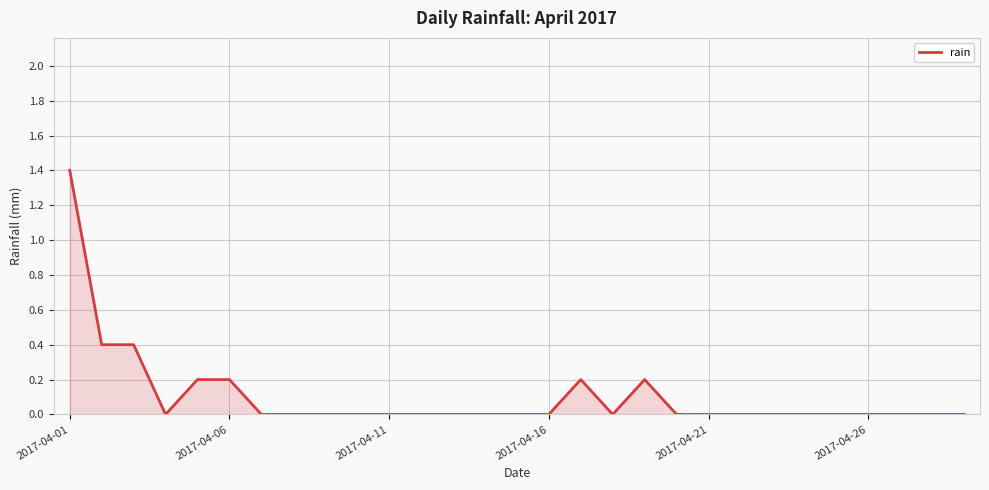

Does the chart display data point markers on the line(s)?

No